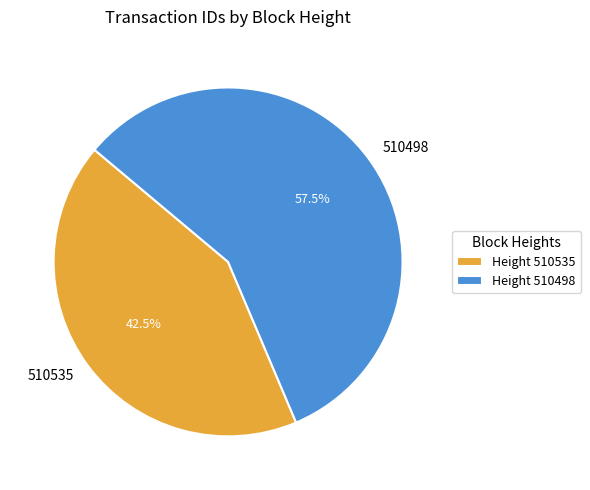

Which category has the smallest portion of the pie?

510535